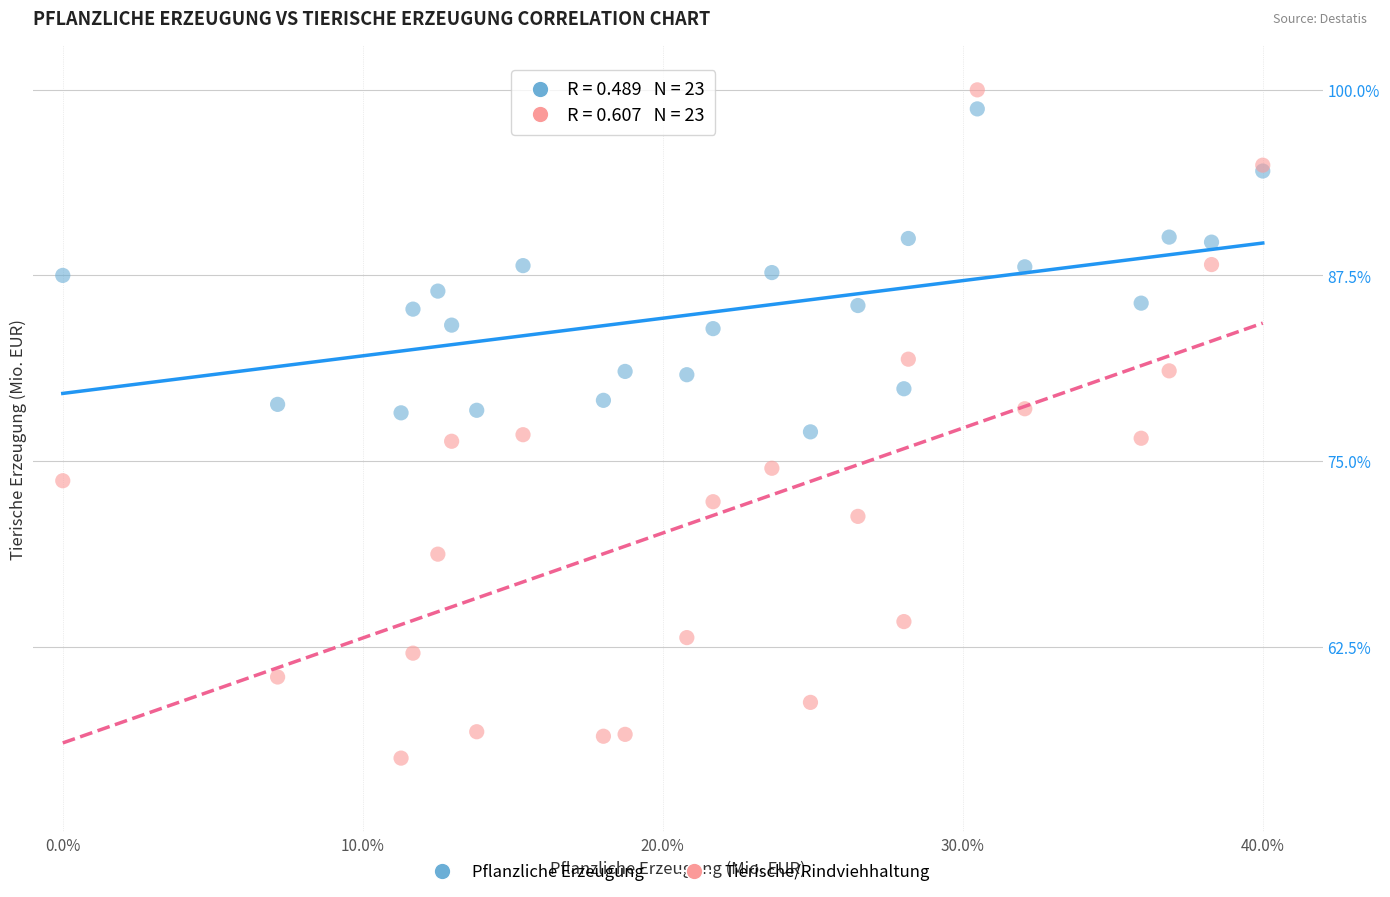

Which series has the widest spread of Y values?

Tierische/Rindviehhaltung